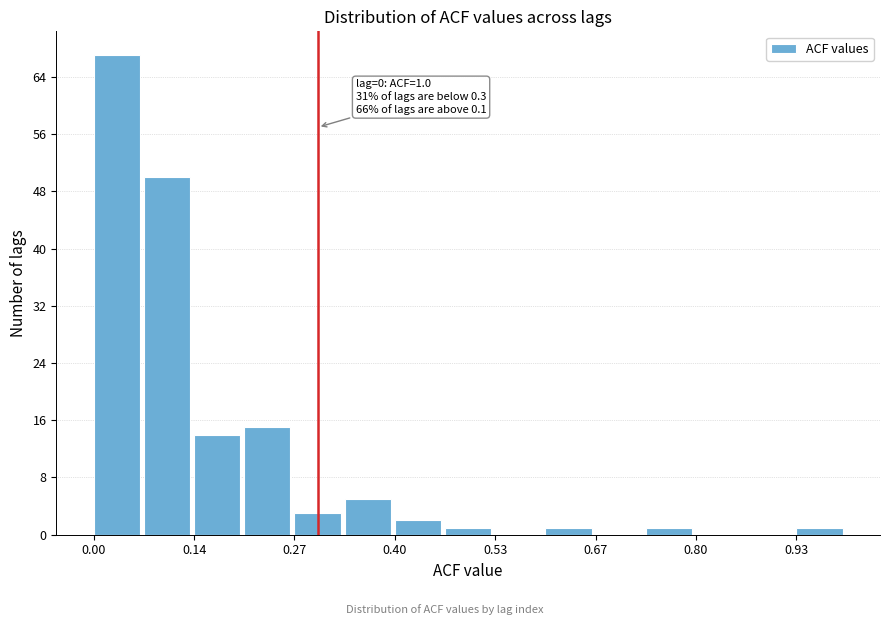

Read against the x-axis, roughly where is the centre of the tallest bar?

0.04